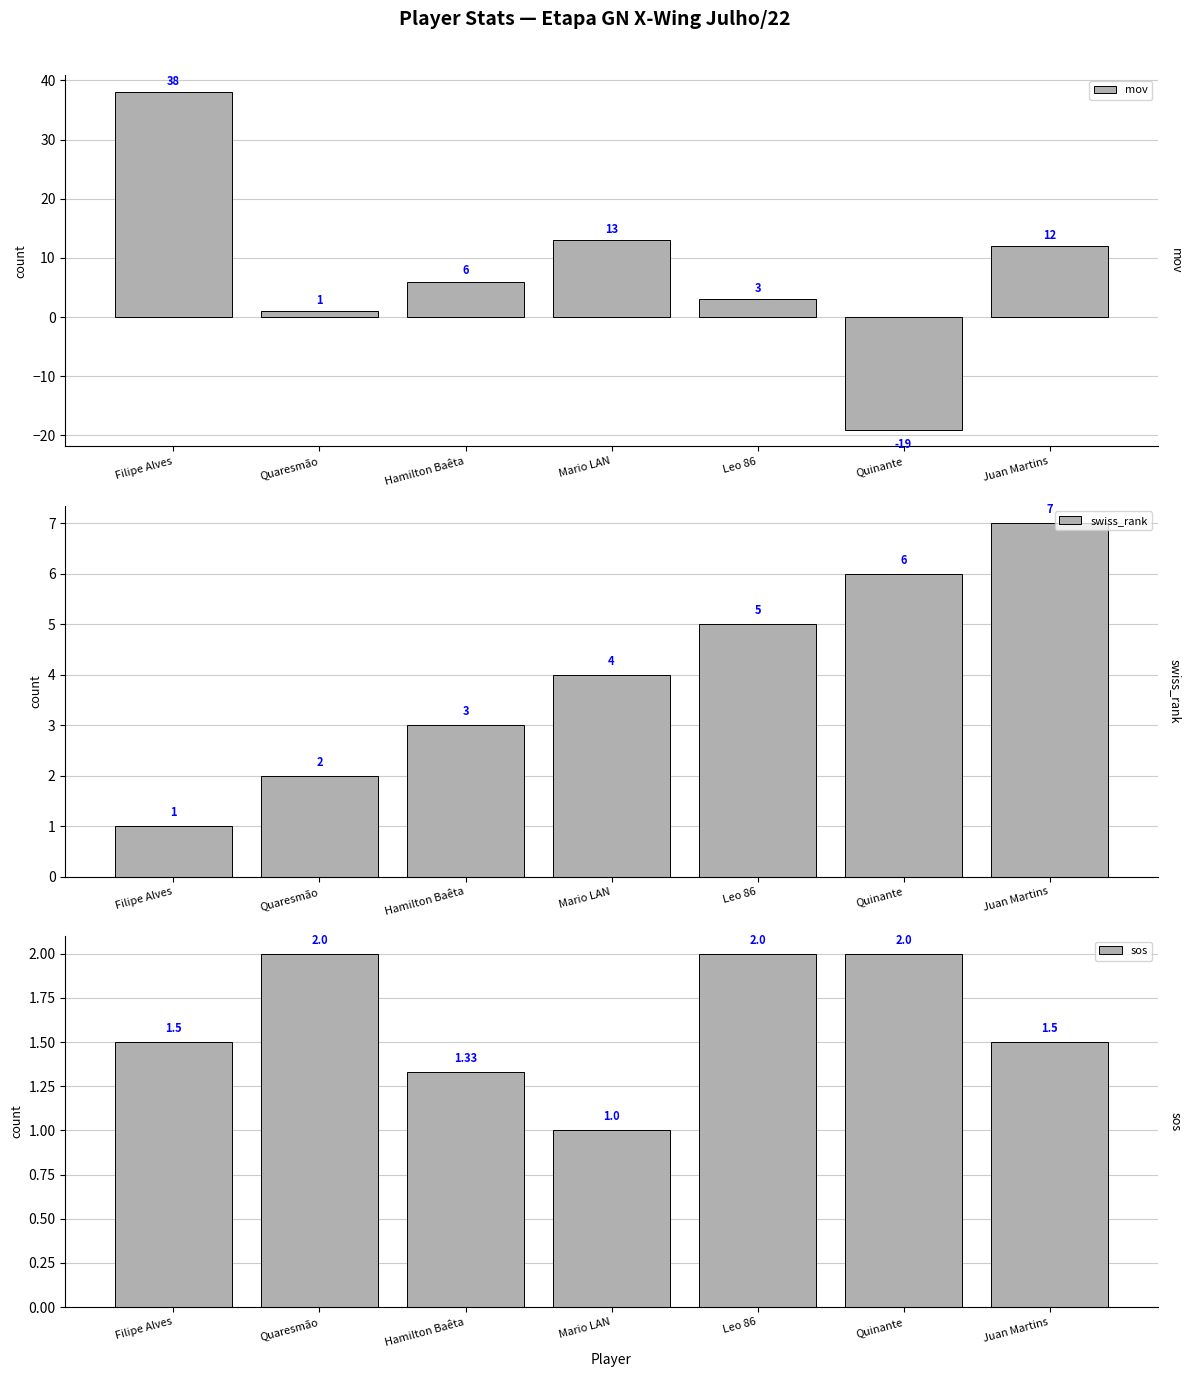

How many values in the sos series exceed 1?

6